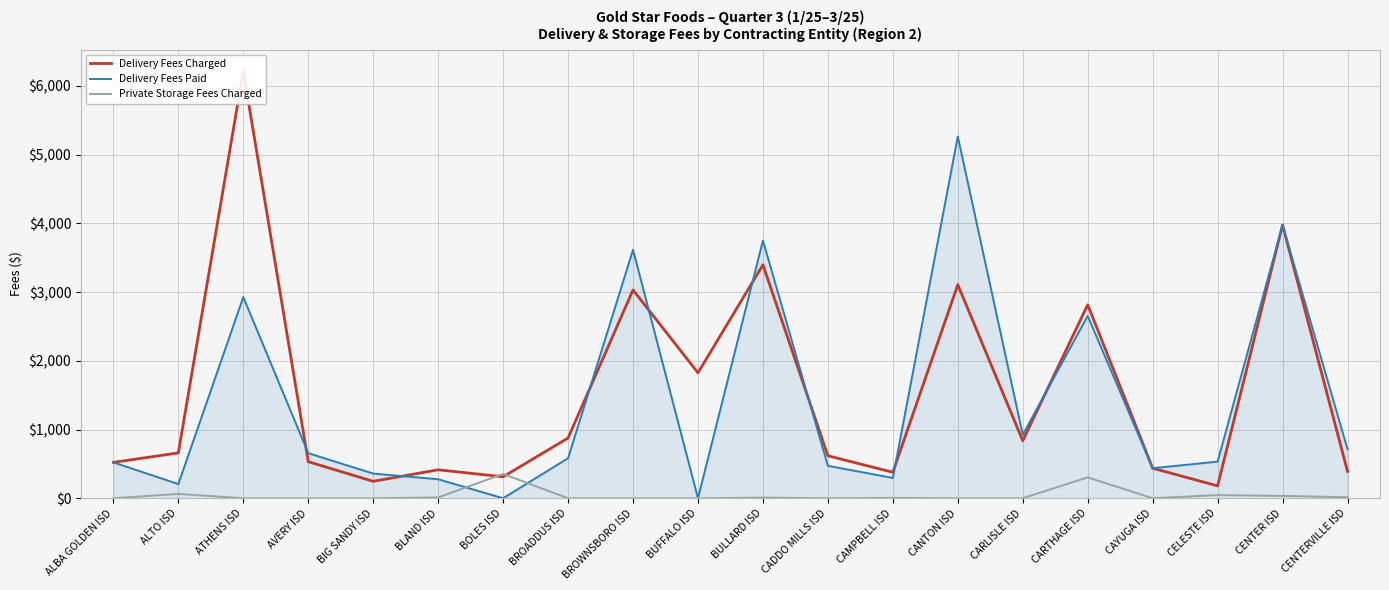

Reading left to right, extract all data points from this chart.

Delivery Fees Charged: 521.6	659.8	6215.6	531.5	246.1	414.1	312.1	876.4	3030.0	1824.7	3395.8	618.0	377.7	3106.9	836.2	2814.6	436.8	180.1	3976.1	390.6
Delivery Fees Paid: 521.6	206.4	2926.2	655.8	359.0	276.4	0.0	582.2	3614.2	0.0	3749.5	471.8	295.4	5263.2	923.9	2653.5	436.8	532.9	3976.1	712.0
Private Storage Fees Charged: 0.0	62.5	0.0	0.0	0.0	11.2	353.8	0.0	0.0	0.0	8.8	0.0	5.0	0.0	0.0	303.8	0.0	46.2	33.8	15.0